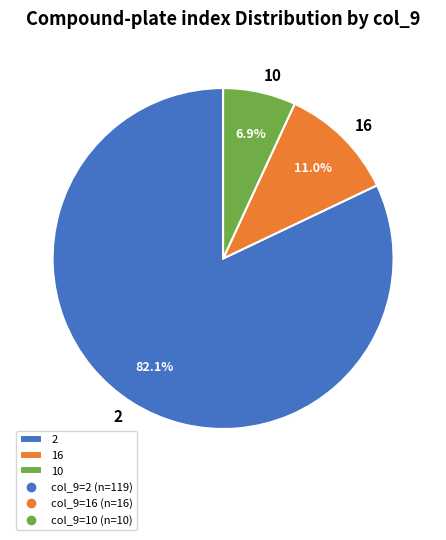

Is 10 the majority of the pie?

No